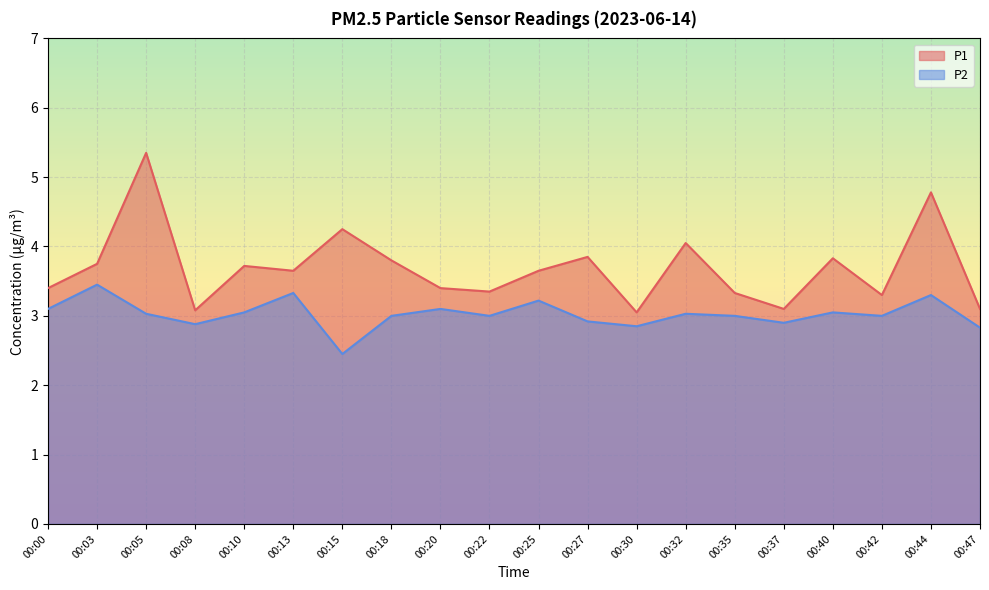

Reading left to right, list all the values displayed in this chart.

P1: 00:00=3.4	00:03=3.8	00:05=5.3	00:08=3.1	00:10=3.7	00:13=3.6	00:15=4.2	00:18=3.8	00:20=3.4	00:22=3.4	00:25=3.6	00:27=3.9	00:30=3.0	00:32=4.0	00:35=3.3	00:37=3.1	00:40=3.8	00:42=3.3	00:44=4.8	00:47=3.1
P2: 00:00=3.1	00:03=3.5	00:05=3.0	00:08=2.9	00:10=3.0	00:13=3.3	00:15=2.5	00:18=3.0	00:20=3.1	00:22=3.0	00:25=3.2	00:27=2.9	00:30=2.9	00:32=3.0	00:35=3.0	00:37=2.9	00:40=3.0	00:42=3.0	00:44=3.3	00:47=2.8